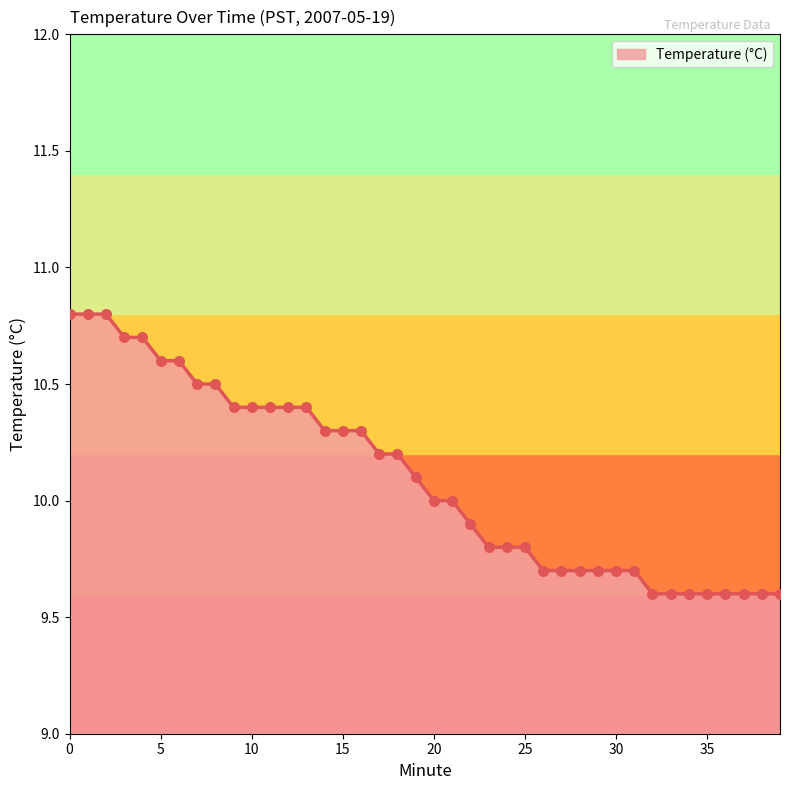

What is the difference between the maximum and minimum values?

1.2